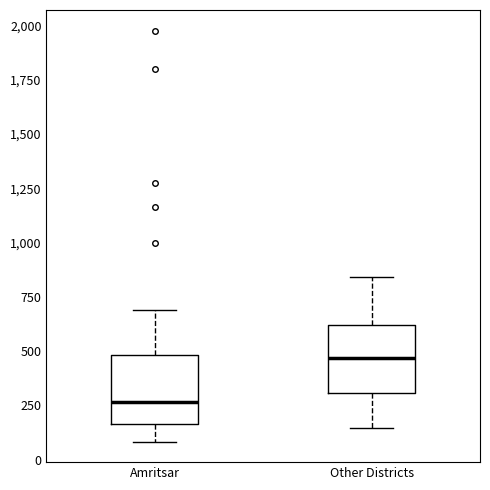

Which box's median line is the lowest?

Amritsar